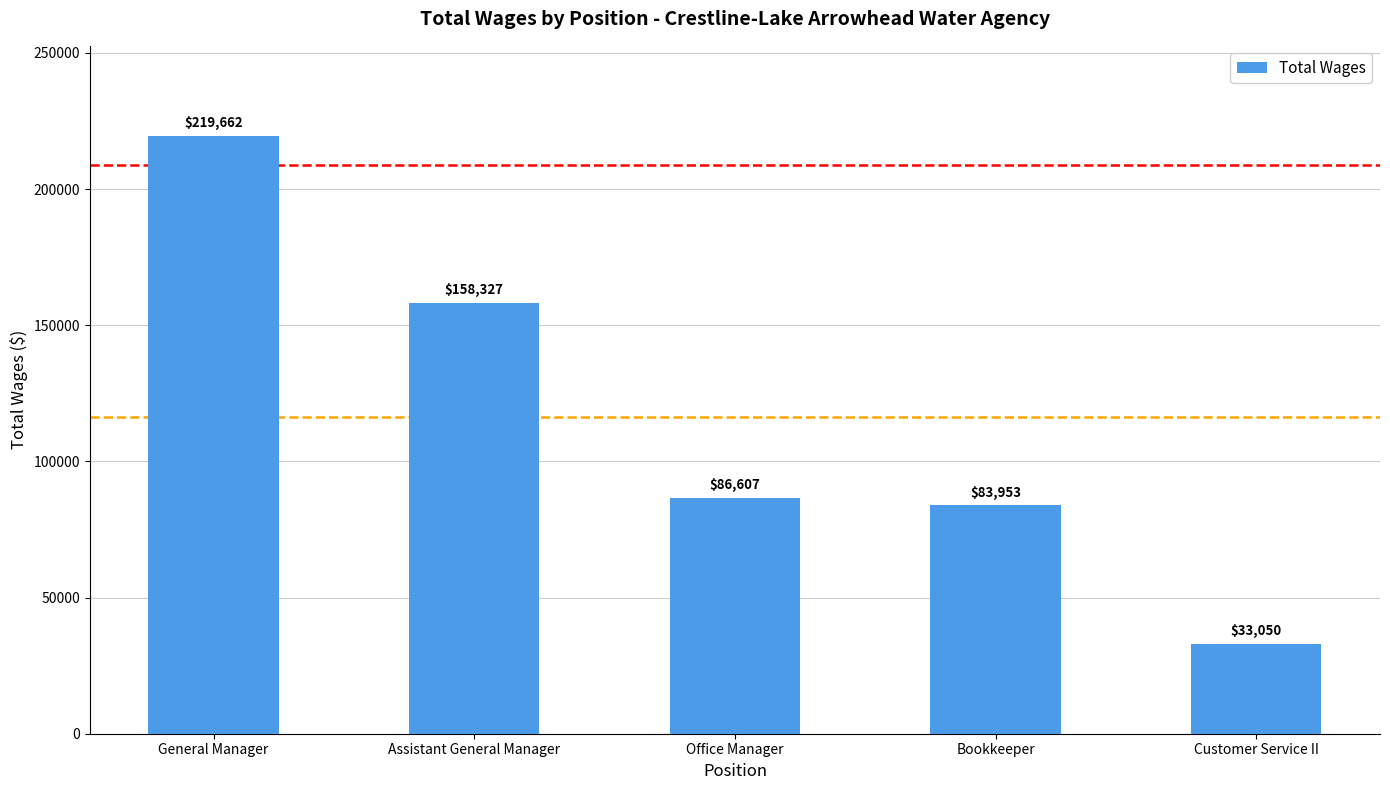

Where does the data first go above 86607?

General Manager